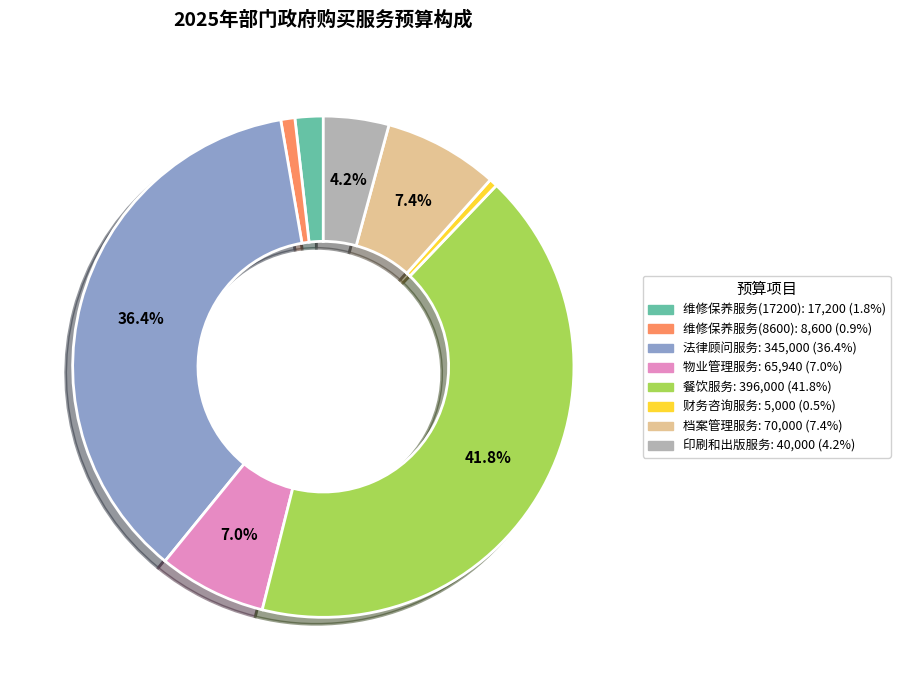

Is it true that 餐饮服务 is 42% of the pie?

True